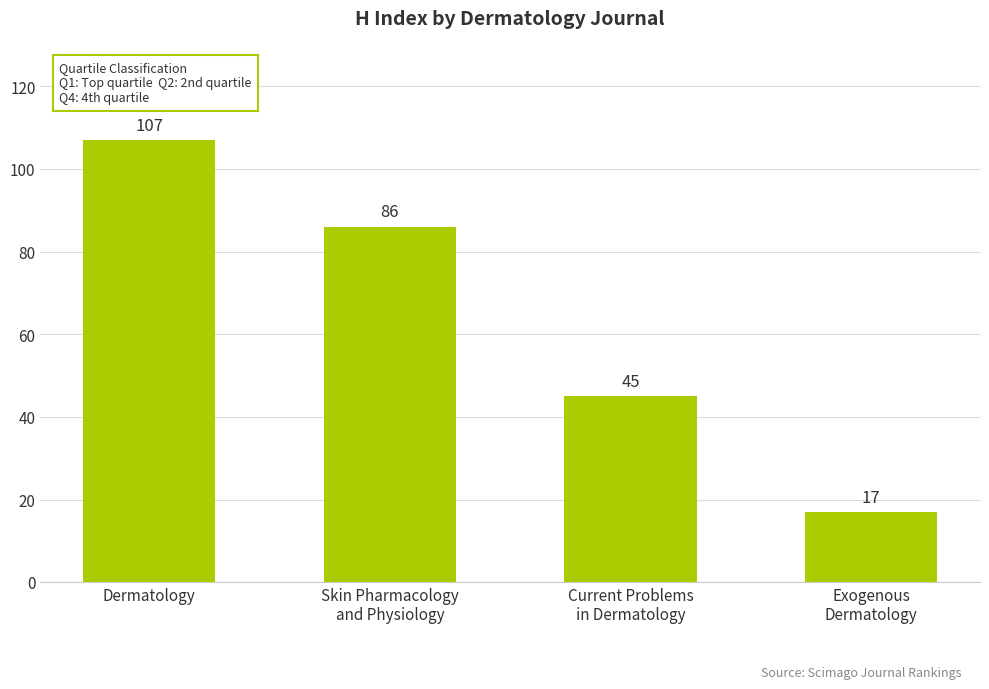

What is the approximate value at Dermatology, to the nearest 10?

110